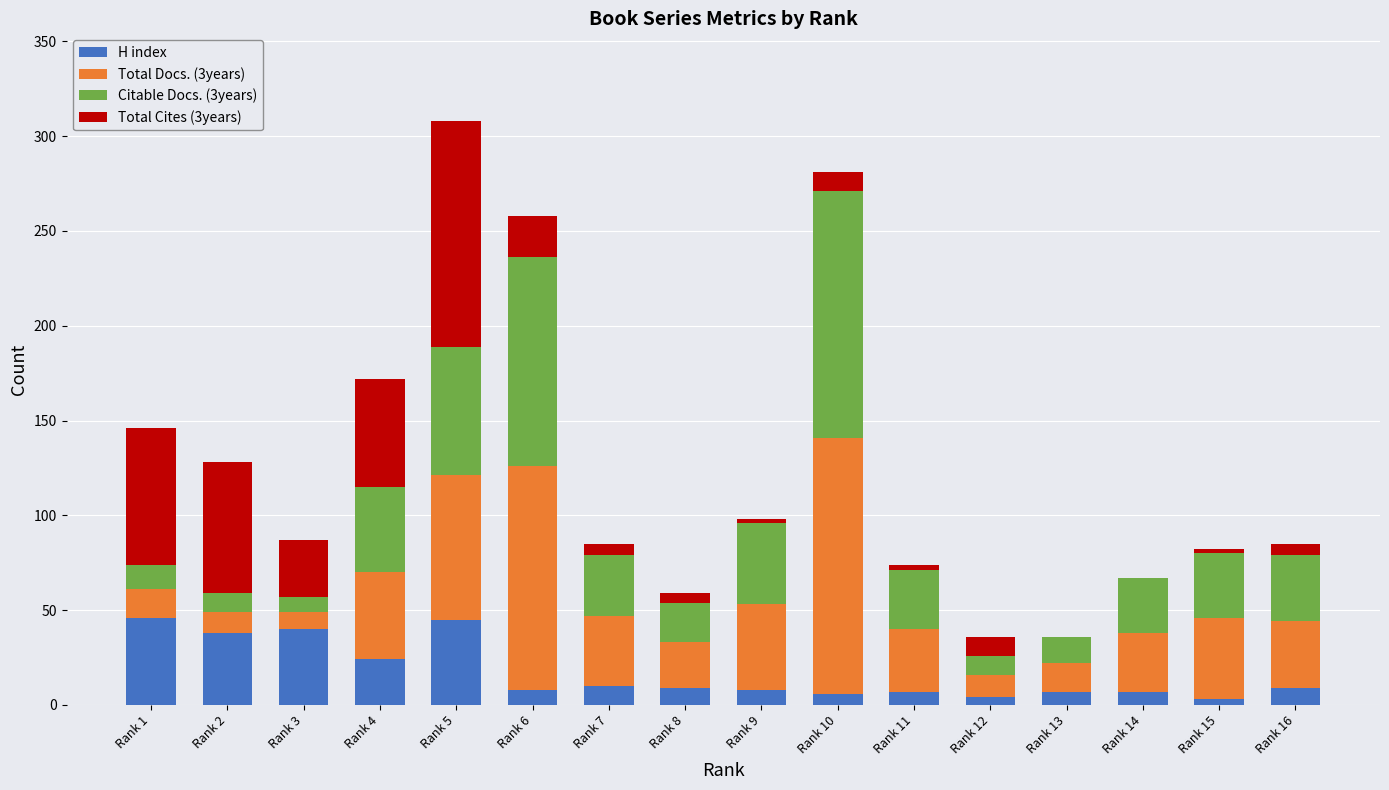

How many distinct data groups are displayed?

4